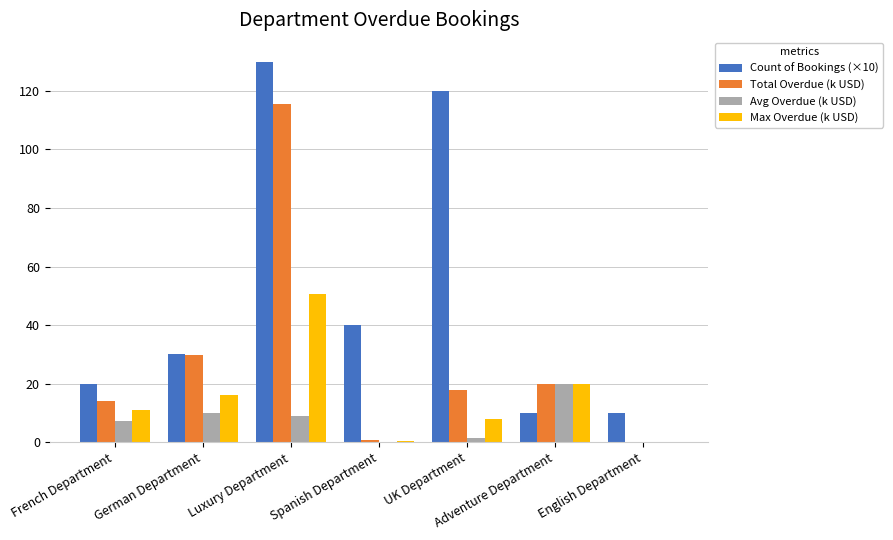

How many groups of bars are there?

7